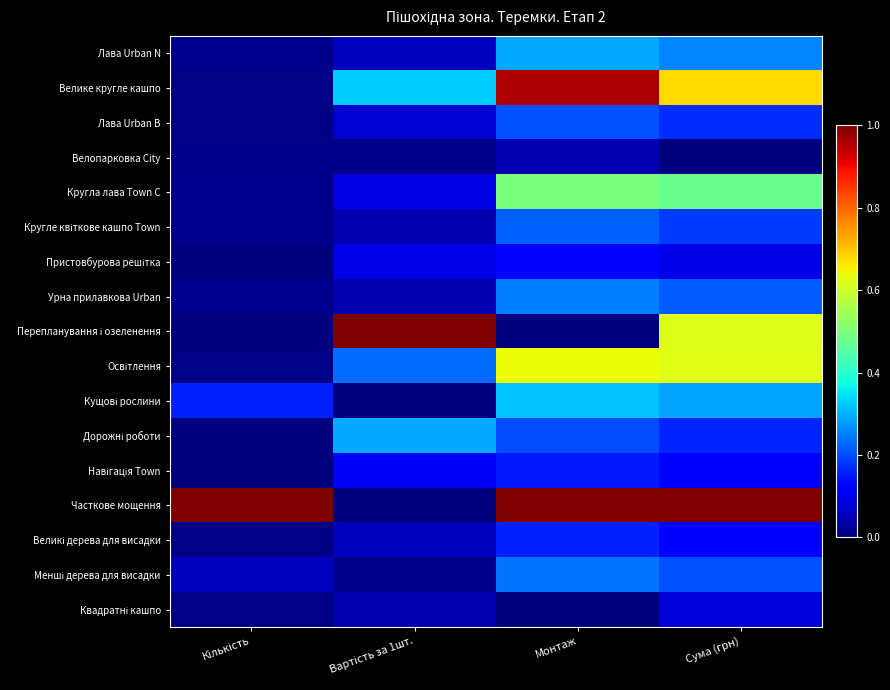

Which category has the highest value across all series?

Вартість за 1шт.